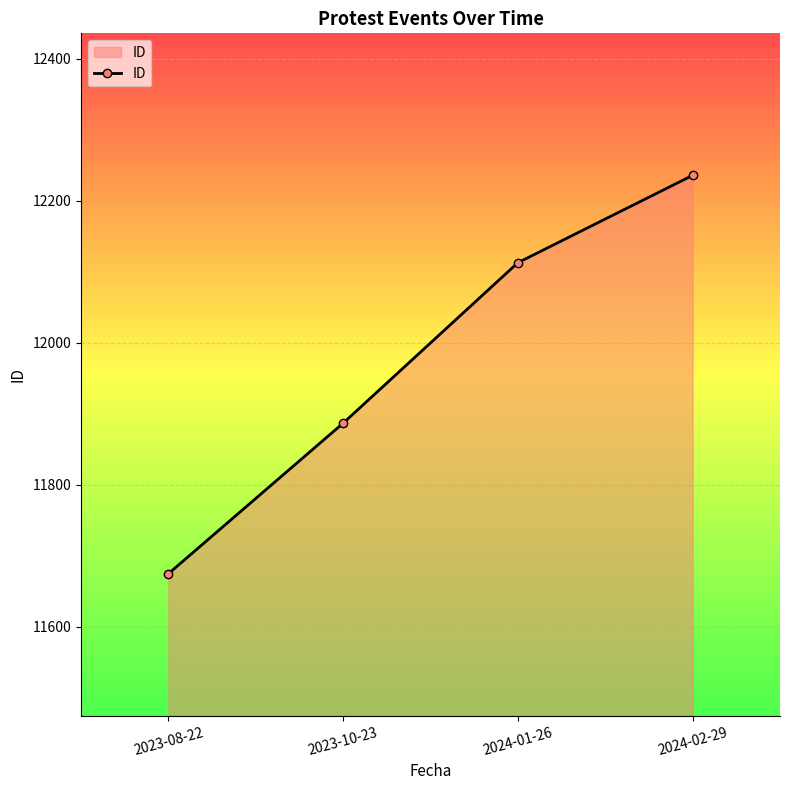

Which has a higher value, 2024-02-29 or 2023-10-23?

2024-02-29